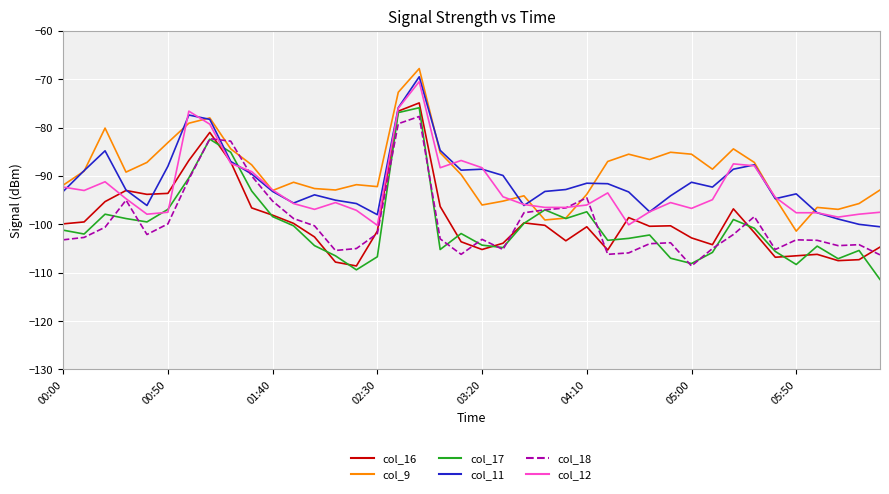

What is the minimum value shown in the chart?

-111.4